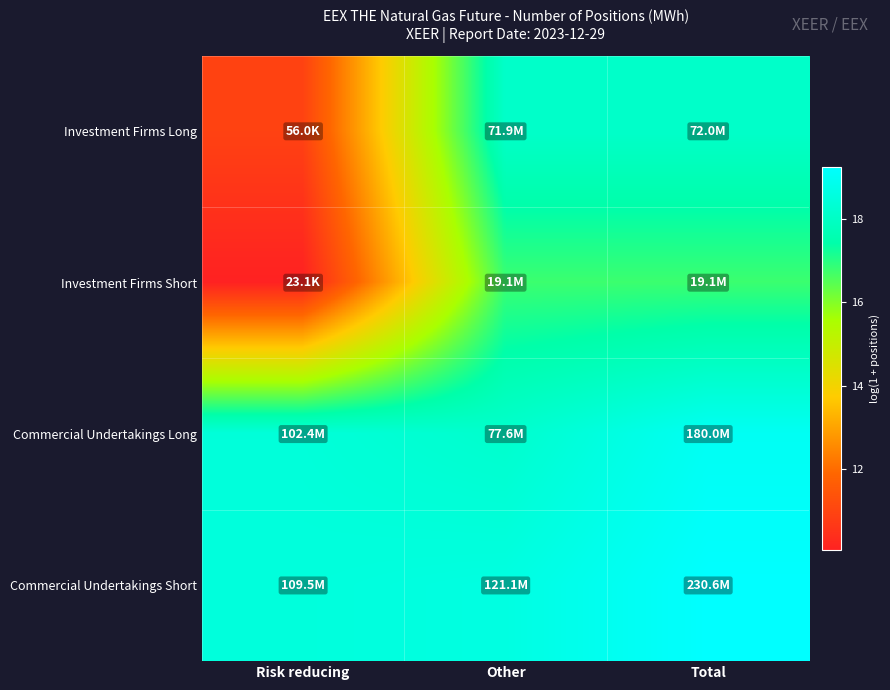

What is the total value across all series at Other?

71.6